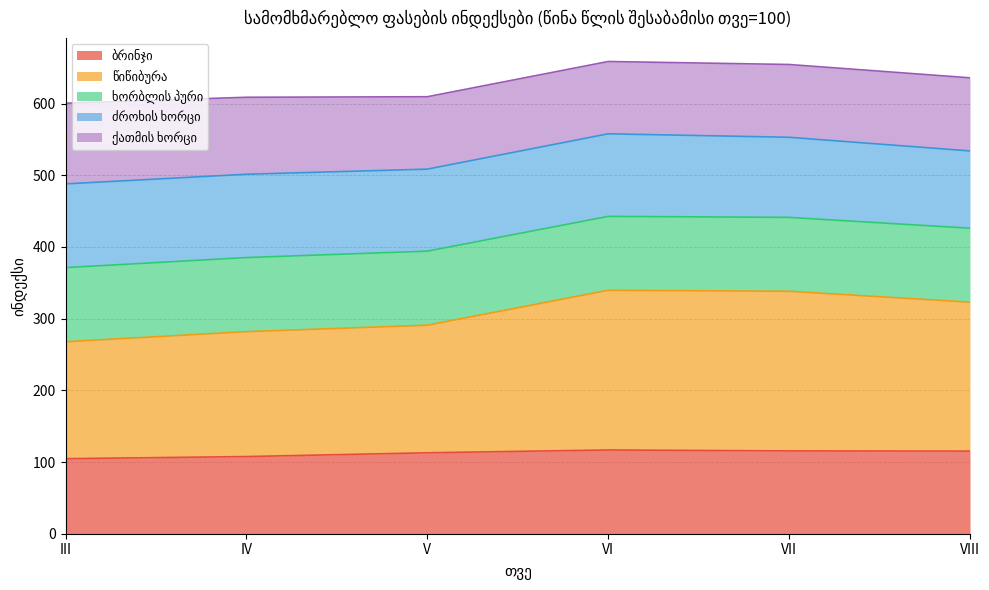

True or false: ბრინჯი has a value of 75.2 at VII.

False